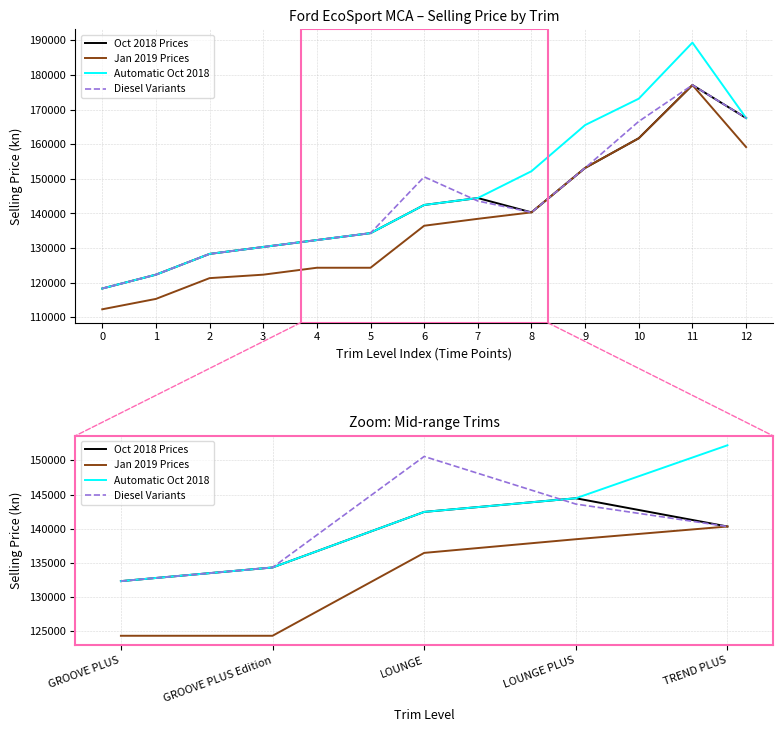

Which series has the widest spread of values?

Automatic Oct 2018